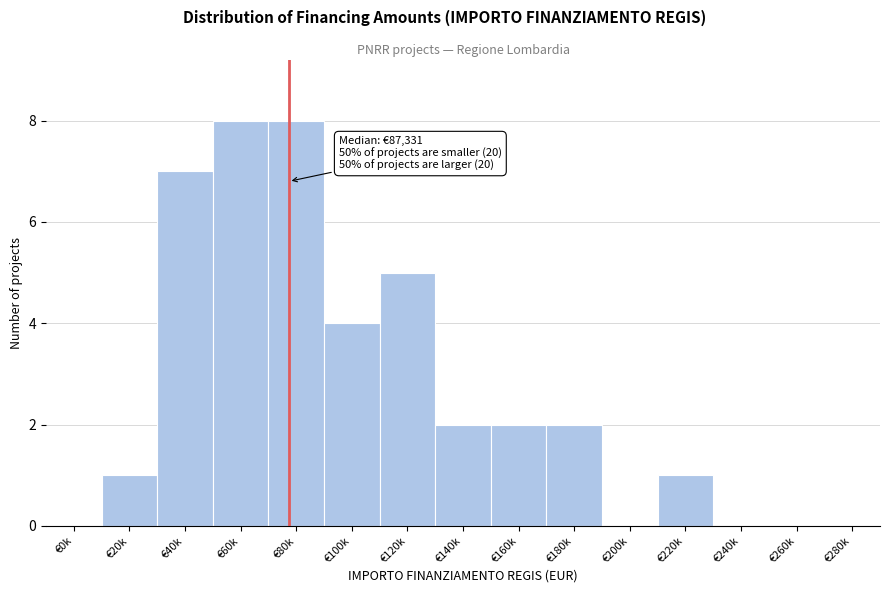

Reading right to left, transcribe all the data shown in this chart.

€280k=0	€260k=0	€240k=0	€220k=1	€200k=0	€180k=2	€160k=2	€140k=2	€120k=5	€100k=4	€80k=8	€60k=8	€40k=7	€20k=1	€0k=0